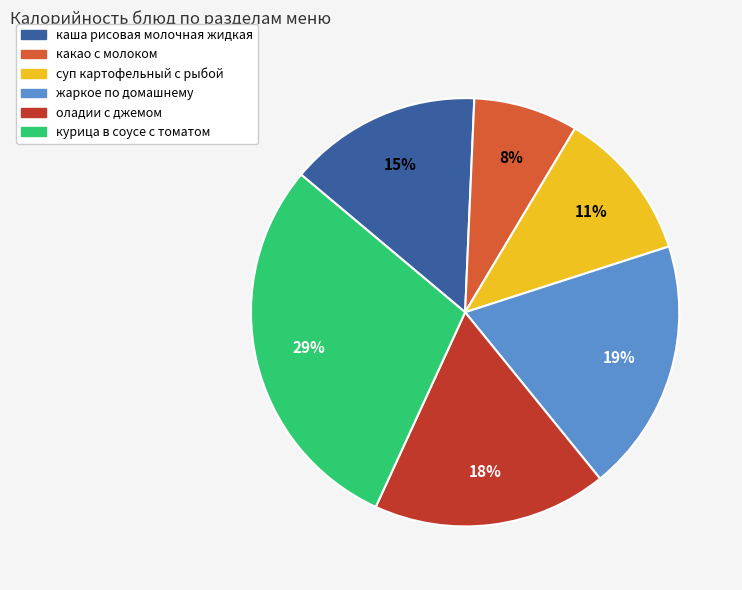

How many segments does this pie chart have?

6